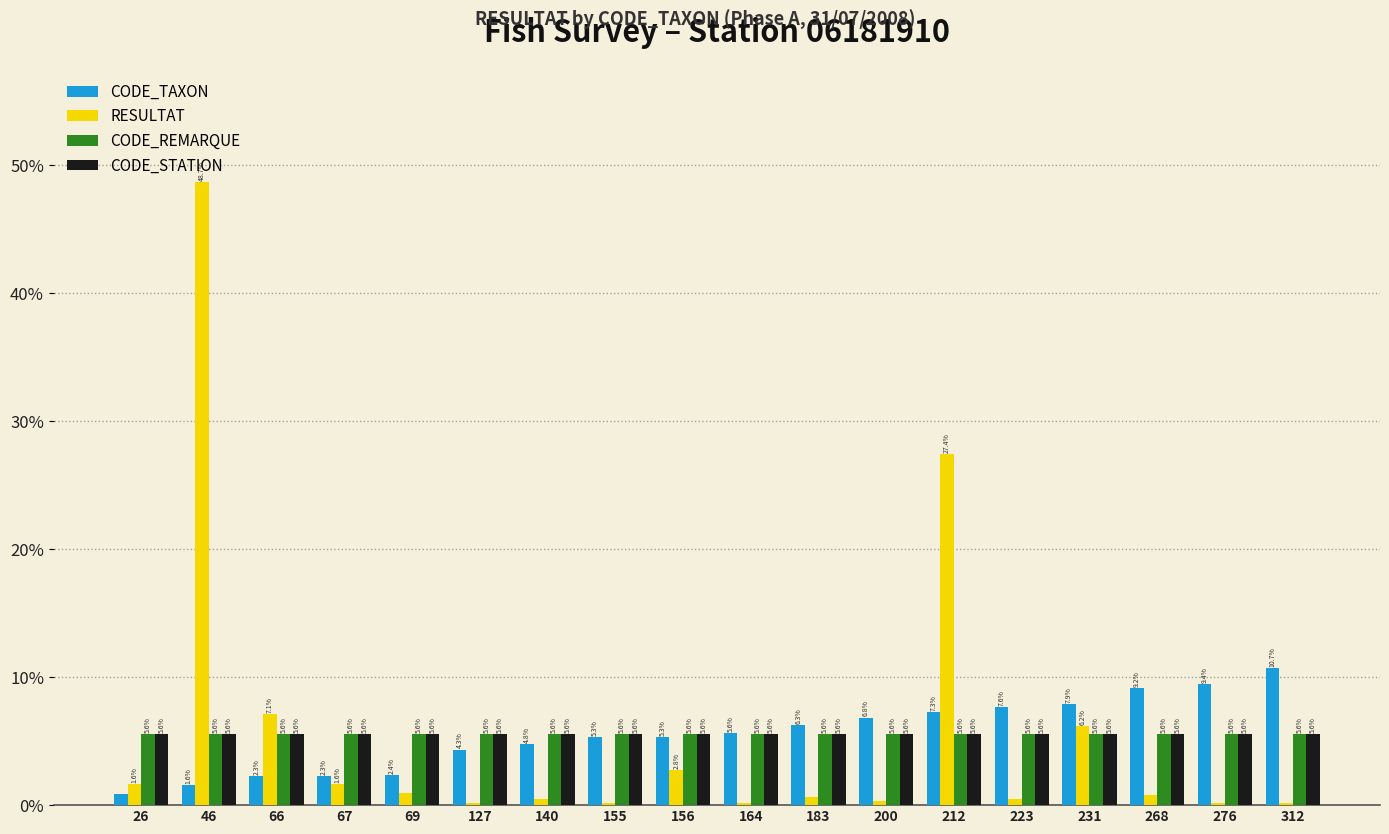

Reading left to right, what are all the values shown in this chart?

CODE_TAXON: 26=0.0	46=0.0	66=0.0	67=0.0	69=0.0	127=0.0	140=0.0	155=0.1	156=0.1	164=0.1	183=0.1	200=0.1	212=0.1	223=0.1	231=0.1	268=0.1	276=0.1	312=0.1
RESULTAT: 26=0.0	46=0.5	66=0.1	67=0.0	69=0.0	127=0.0	140=0.0	155=0.0	156=0.0	164=0.0	183=0.0	200=0.0	212=0.3	223=0.0	231=0.1	268=0.0	276=0.0	312=0.0
CODE_REMARQUE: 26=0.1	46=0.1	66=0.1	67=0.1	69=0.1	127=0.1	140=0.1	155=0.1	156=0.1	164=0.1	183=0.1	200=0.1	212=0.1	223=0.1	231=0.1	268=0.1	276=0.1	312=0.1
CODE_STATION: 26=0.1	46=0.1	66=0.1	67=0.1	69=0.1	127=0.1	140=0.1	155=0.1	156=0.1	164=0.1	183=0.1	200=0.1	212=0.1	223=0.1	231=0.1	268=0.1	276=0.1	312=0.1